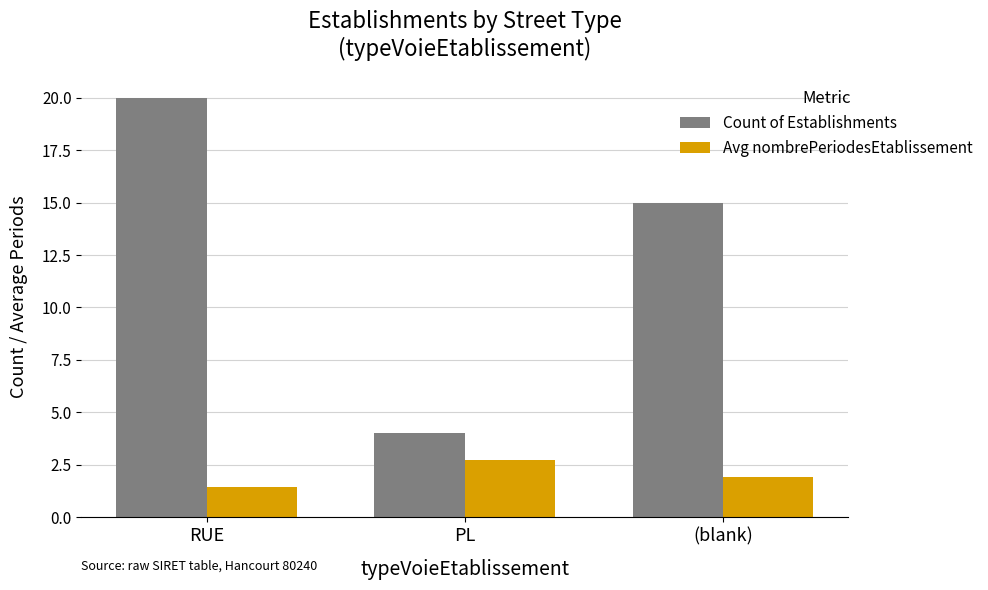

At PL, list the series in order from smallest to largest.

Avg nombrePeriodesEtablissement, Count of Establishments